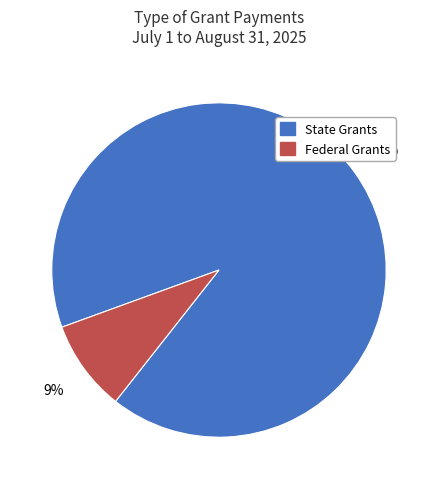

To the nearest percent, what is the difference between the largest and smallest slice percentages?

82%